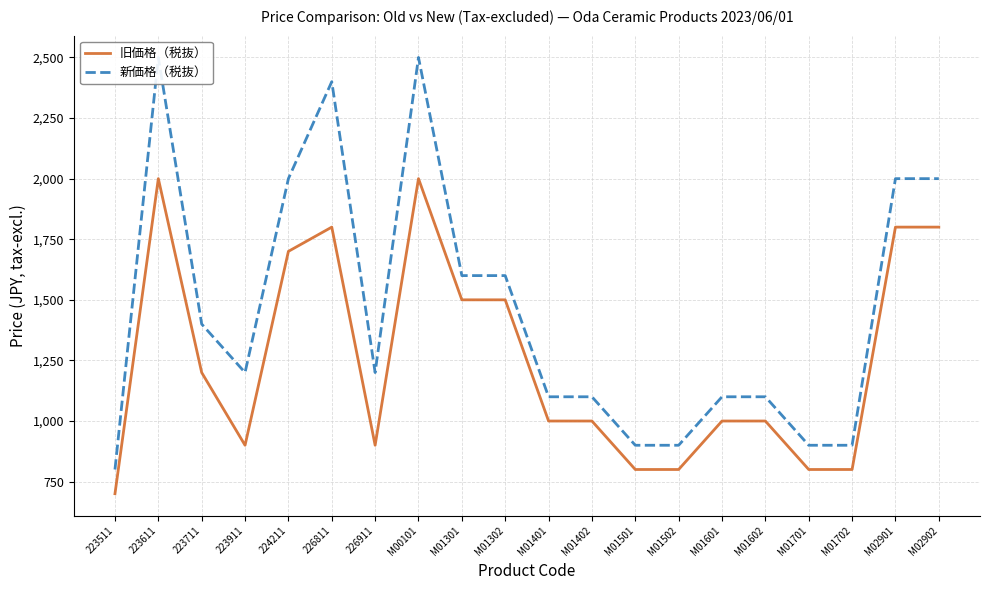

What is the approximate value of 旧価格（税抜） at 223711, to the nearest 100?

1200